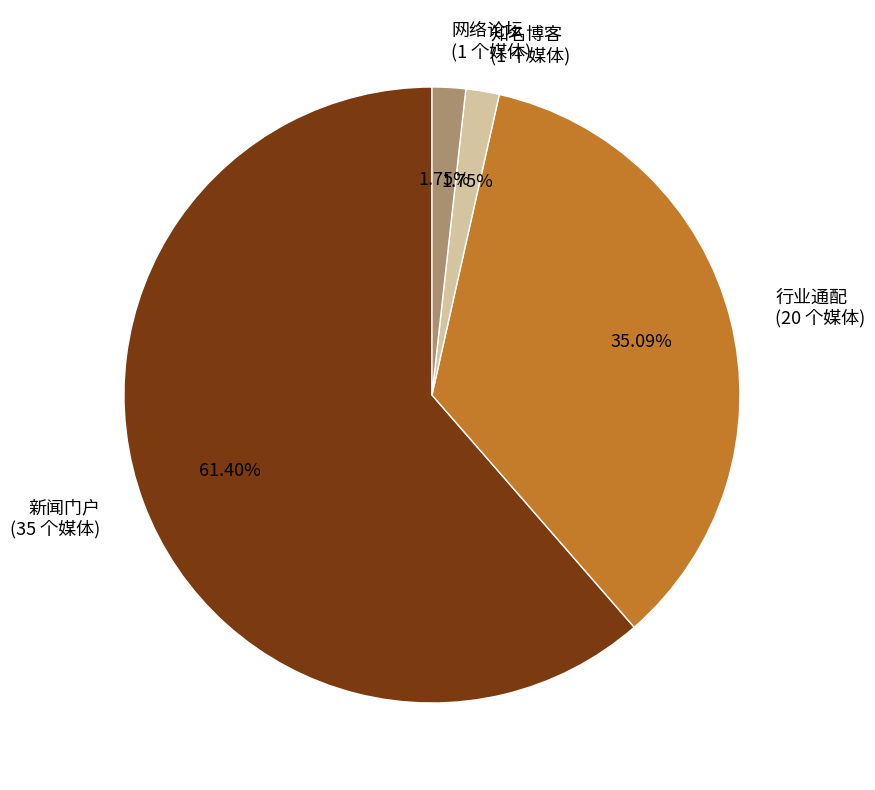

To the nearest percent, what portion does 网络论坛 represent?

2%